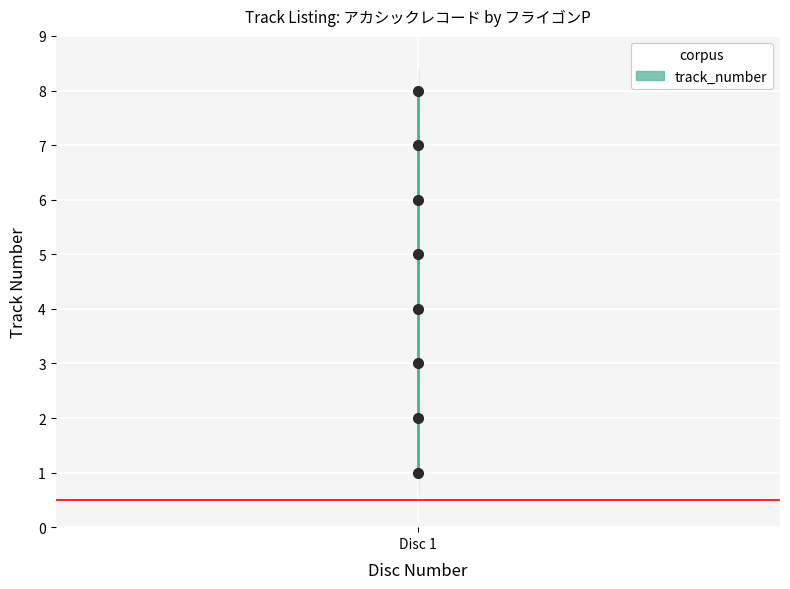

What is the difference between the maximum and minimum values?

7